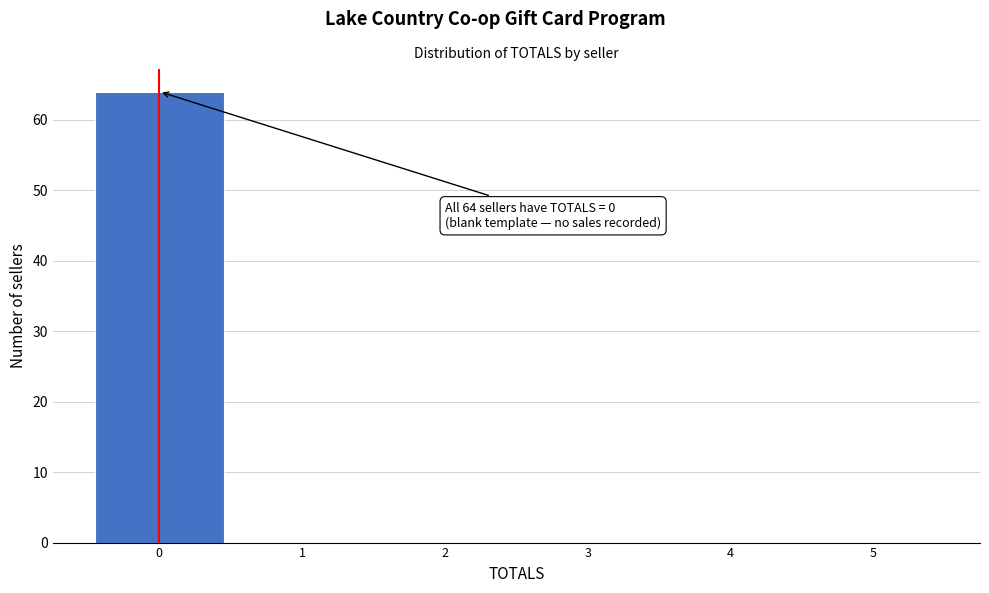

Over which range of the x-axis is the bar tallest?

-0.5 to 0.5